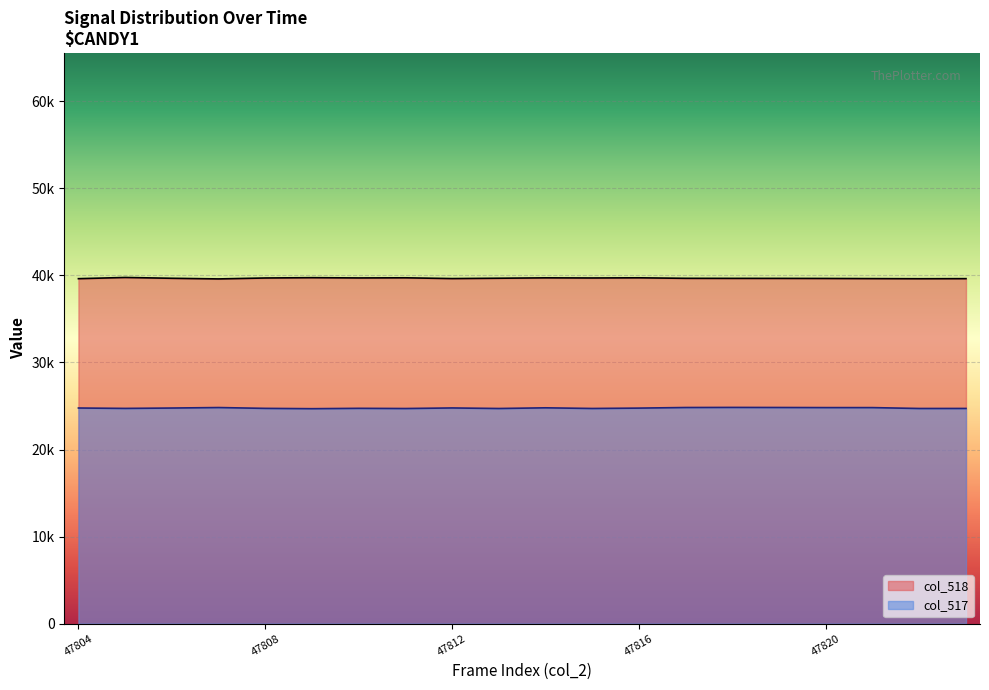

What are all the series names shown in the legend?

col_518, col_517